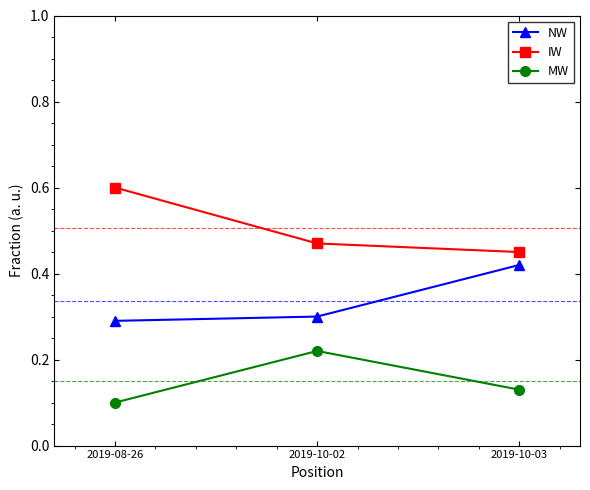

What is the maximum value shown in the chart?

0.6